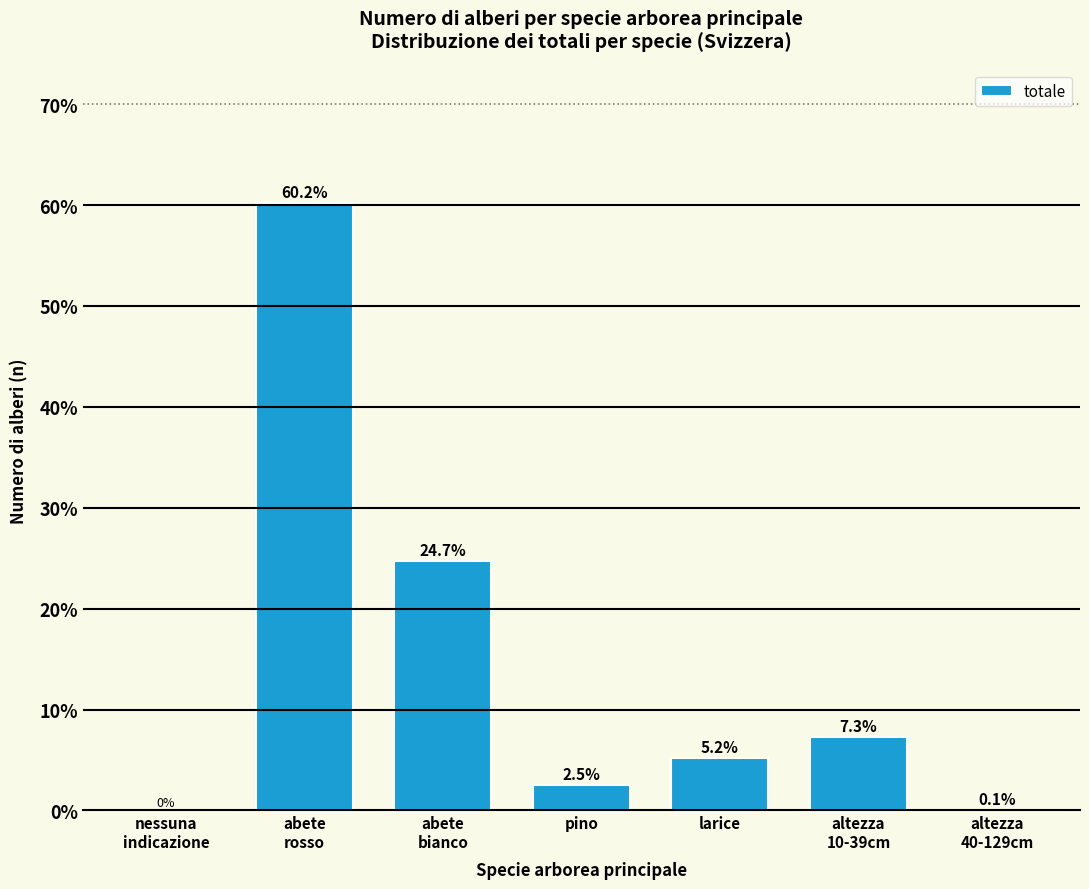

Read the value at larice.

5.2